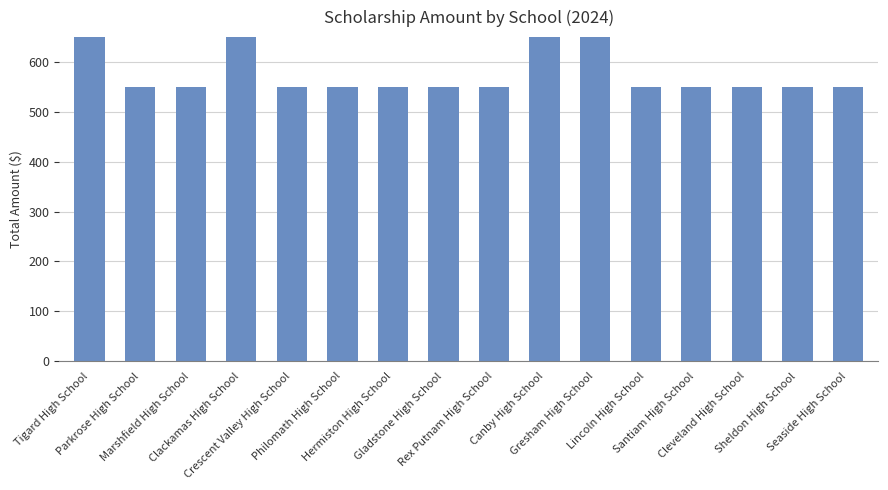

Reading right to left, what are all the values shown in this chart?

550	550	550	550	550	1100	1100	550	550	550	550	550	1100	550	550	1650